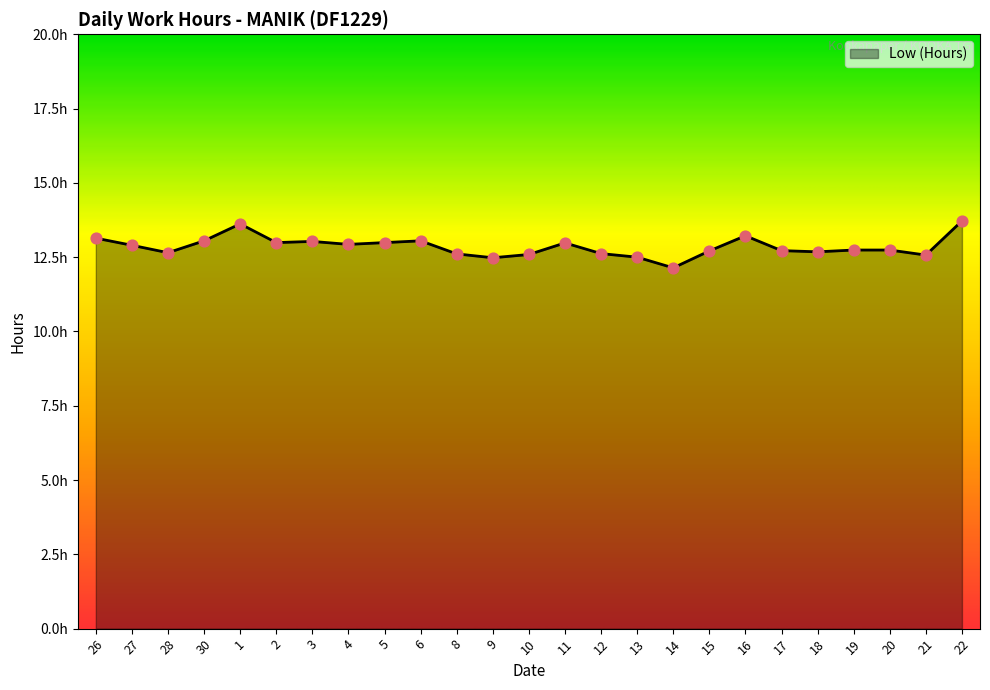

What is the change in value from 13 to 18?

+0.2